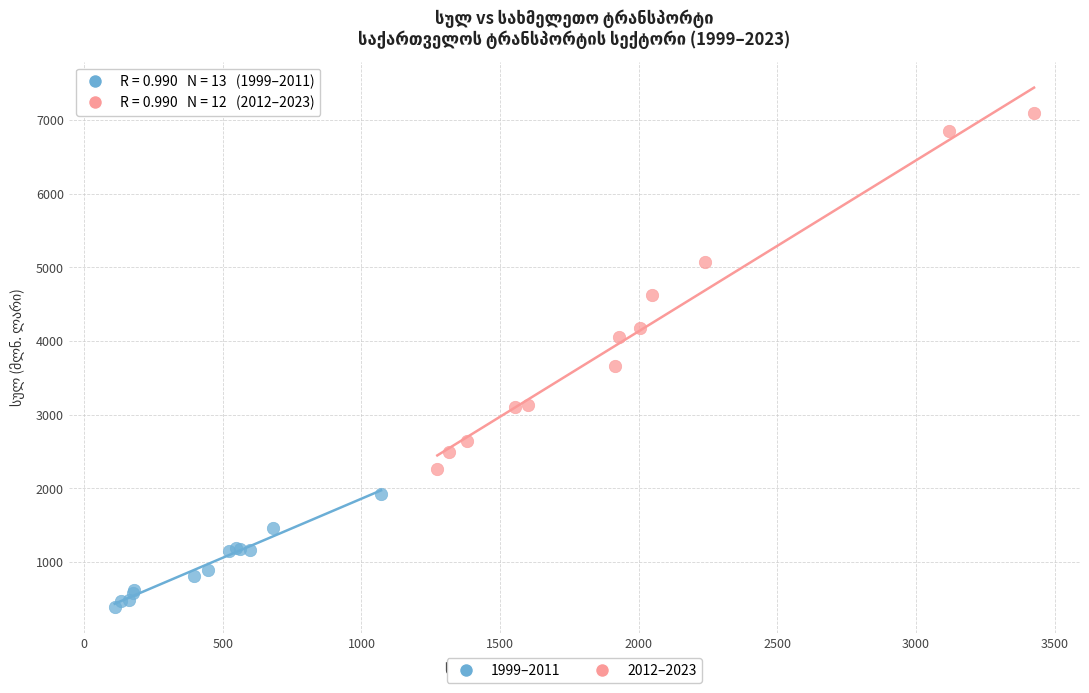

Which series has the widest spread of Y values?

2012–2023